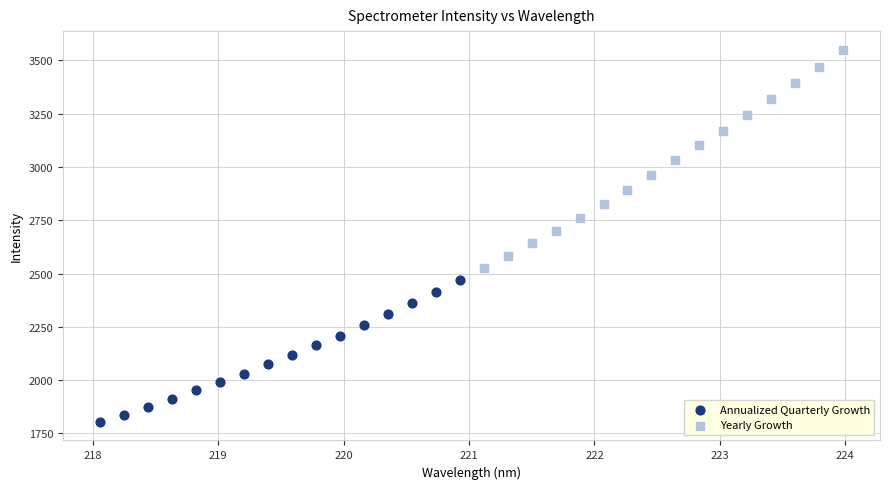

Which series contains the lowest Y value?

Annualized Quarterly Growth